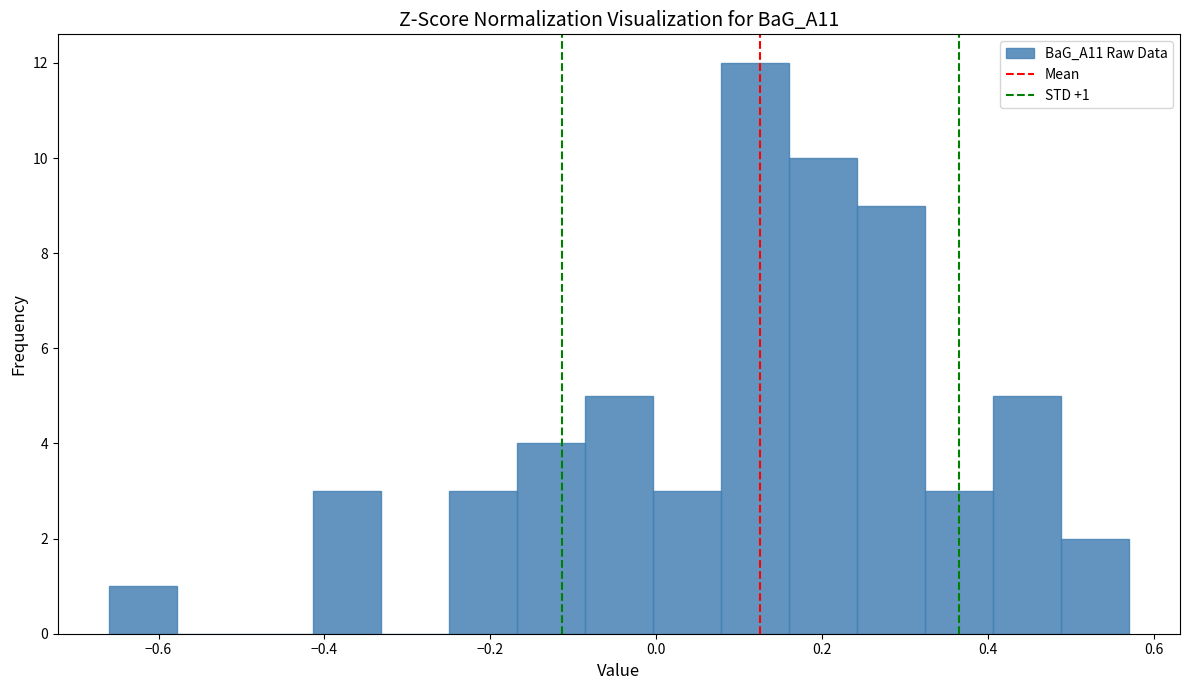

Which range on the x-axis has the tallest bar?

0.078 to 0.160